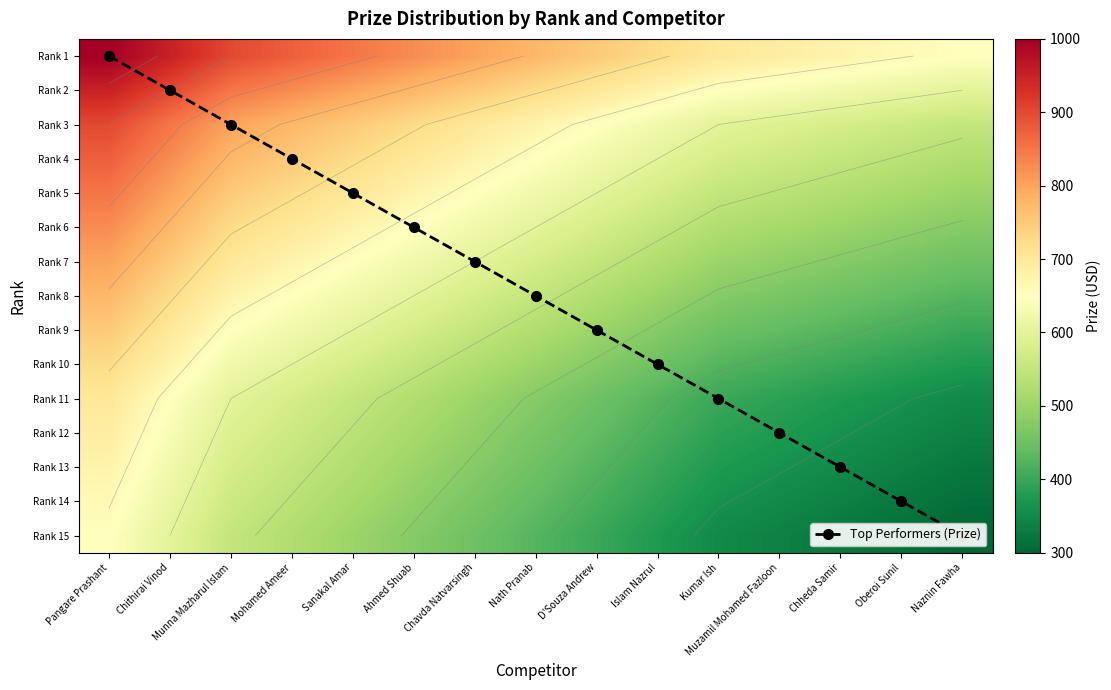

What is the difference between the maximum and minimum values in the Rank 5 series?

350.0